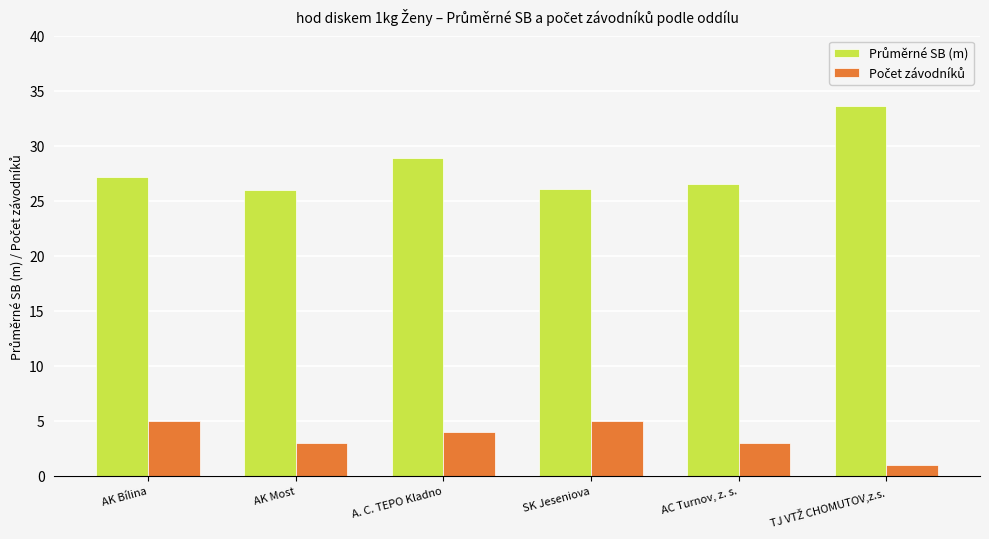

What position from the right is SK Jeseniova?

3